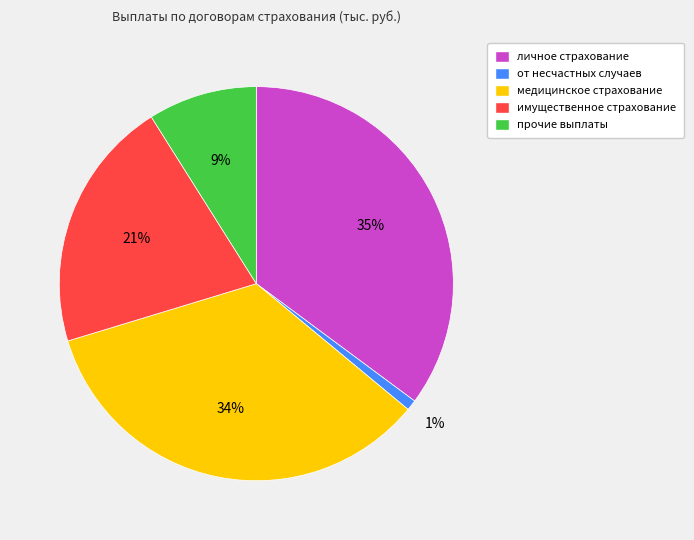

Rank the categories by value from lowest to highest.

от несчастных случаев, прочие выплаты, имущественное страхование, медицинское страхование, личное страхование